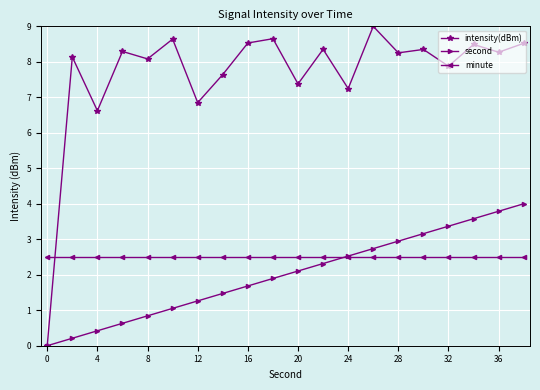

Which series has the widest spread of values?

intensity(dBm)